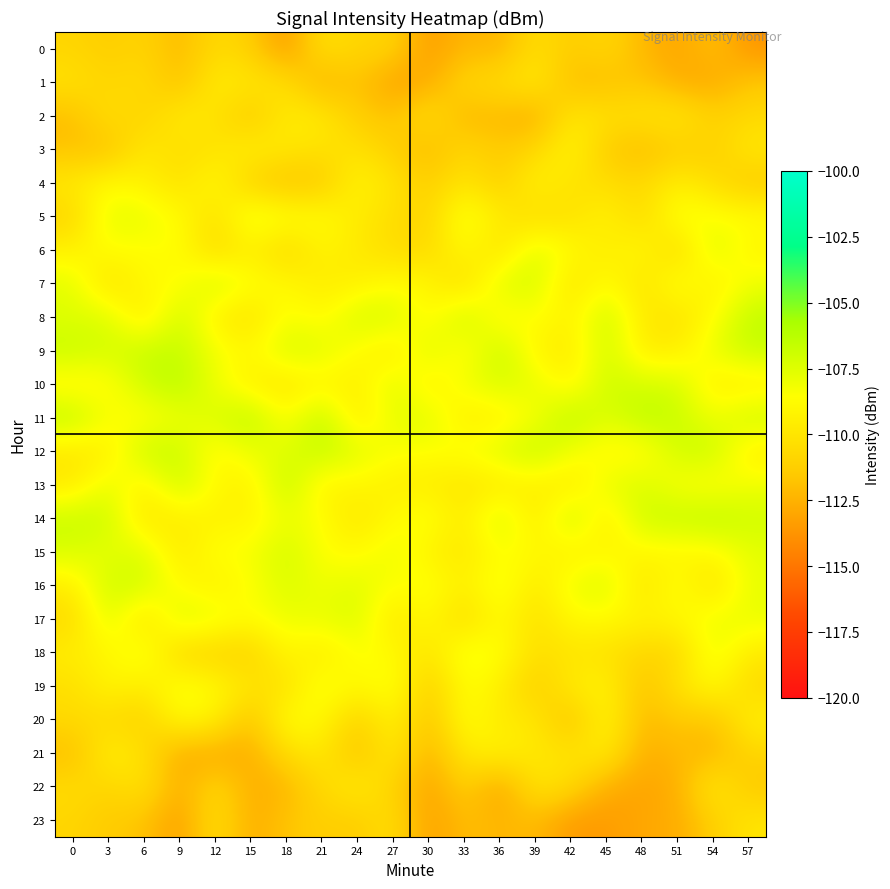

Reading left to right, transcribe all the data shown in this chart.

0: 0=-110.9	3=-111.3	6=-110.9	9=-112.2	12=-110.6	15=-111.2	18=-113.6	21=-110.1	24=-111.0	27=-110.9	30=-113.5	33=-112.2	36=-112.5	39=-110.3	42=-111.4	45=-110.7	48=-112.2	51=-113.1	54=-111.8	57=-113.7
1: 0=-110.1	3=-110.9	6=-110.4	9=-112.0	12=-109.6	15=-109.9	18=-110.3	21=-112.7	24=-111.6	27=-113.3	30=-112.8	33=-110.7	36=-110.5	39=-109.6	42=-112.2	45=-112.0	48=-111.6	51=-112.7	54=-112.9	57=-111.6
2: 0=-112.0	3=-110.2	6=-111.2	9=-109.6	12=-110.1	15=-111.7	18=-109.6	21=-109.7	24=-111.4	27=-111.8	30=-110.2	33=-112.4	36=-112.1	39=-112.9	42=-109.8	45=-110.3	48=-110.1	51=-109.8	54=-111.1	57=-110.6
3: 0=-111.8	3=-111.9	6=-109.7	9=-110.5	12=-110.1	15=-109.3	18=-109.9	21=-110.2	24=-110.2	27=-111.2	30=-112.3	33=-110.7	36=-111.5	39=-110.8	42=-109.0	45=-111.5	48=-112.2	51=-111.3	54=-111.2	57=-109.8
4: 0=-109.7	3=-108.8	6=-109.3	9=-110.3	12=-108.7	15=-111.3	18=-111.8	21=-111.6	24=-109.0	27=-110.1	30=-111.3	33=-109.9	36=-111.3	39=-109.1	42=-110.1	45=-110.4	48=-110.7	51=-109.4	54=-110.5	57=-111.6
5: 0=-111.0	3=-107.6	6=-107.8	9=-108.7	12=-110.4	15=-107.6	18=-108.4	21=-108.6	24=-109.7	27=-110.4	30=-111.1	33=-107.9	36=-109.7	39=-110.7	42=-110.3	45=-109.2	48=-110.8	51=-108.0	54=-108.4	57=-108.6
6: 0=-109.3	3=-108.6	6=-108.7	9=-108.5	12=-110.7	15=-109.4	18=-110.9	21=-109.1	24=-109.8	27=-110.5	30=-110.7	33=-108.7	36=-110.4	39=-107.4	42=-108.8	45=-109.7	48=-108.7	51=-111.0	54=-107.2	57=-109.1
7: 0=-107.6	3=-110.4	6=-108.8	9=-108.8	12=-107.0	15=-108.4	18=-108.8	21=-109.7	24=-109.4	27=-108.6	30=-109.0	33=-110.6	36=-107.4	39=-107.1	42=-110.2	45=-108.5	48=-110.3	51=-108.0	54=-109.6	57=-108.1
8: 0=-107.5	3=-107.4	6=-110.0	9=-106.8	12=-109.5	15=-110.3	18=-108.2	21=-109.0	24=-107.1	27=-107.2	30=-109.2	33=-106.6	36=-109.3	39=-108.4	42=-109.4	45=-106.7	48=-109.8	51=-110.3	54=-108.7	57=-106.5
9: 0=-106.7	3=-107.2	6=-106.7	9=-106.7	12=-108.2	15=-109.0	18=-107.1	21=-107.6	24=-108.7	27=-109.9	30=-107.2	33=-109.2	36=-106.5	39=-109.3	42=-109.7	45=-106.9	48=-109.6	51=-109.5	54=-107.8	57=-106.7
10: 0=-109.3	3=-108.8	6=-107.0	9=-106.2	12=-108.1	15=-109.5	18=-110.0	21=-109.2	24=-109.6	27=-107.4	30=-109.6	33=-108.1	36=-107.3	39=-107.8	42=-109.3	45=-106.9	48=-107.2	51=-107.1	54=-109.6	57=-109.6
11: 0=-106.3	3=-108.4	6=-108.8	9=-108.1	12=-107.4	15=-106.2	18=-108.9	21=-106.3	24=-109.9	27=-107.8	30=-107.5	33=-109.6	36=-109.4	39=-108.3	42=-106.1	45=-107.6	48=-106.3	51=-106.8	54=-108.1	57=-106.9
12: 0=-109.9	3=-109.6	6=-106.7	9=-106.8	12=-109.1	15=-107.9	18=-107.6	21=-106.5	24=-107.6	27=-108.4	30=-108.5	33=-108.3	36=-107.4	39=-106.5	42=-108.2	45=-109.0	48=-109.1	51=-107.0	54=-106.7	57=-109.6
13: 0=-109.8	3=-107.7	6=-109.5	9=-106.8	12=-108.8	15=-109.5	18=-106.4	21=-109.4	24=-108.9	27=-109.5	30=-109.6	33=-110.0	36=-109.9	39=-109.4	42=-109.9	45=-107.7	48=-107.4	51=-108.5	54=-108.8	57=-108.1
14: 0=-106.7	3=-106.8	6=-110.1	9=-109.5	12=-109.3	15=-109.2	18=-107.9	21=-108.6	24=-110.0	27=-108.7	30=-108.1	33=-109.8	36=-106.9	39=-110.0	42=-106.5	45=-109.8	48=-106.9	51=-106.6	54=-106.3	57=-107.0
15: 0=-107.3	3=-107.9	6=-107.3	9=-109.9	12=-108.3	15=-108.4	18=-107.0	21=-108.6	24=-108.9	27=-107.9	30=-109.4	33=-109.9	36=-108.5	39=-108.8	42=-109.5	45=-109.0	48=-109.0	51=-109.1	54=-108.9	57=-107.7
16: 0=-109.5	3=-106.9	6=-107.1	9=-108.8	12=-109.4	15=-108.6	18=-107.3	21=-108.1	24=-107.5	27=-108.6	30=-108.2	33=-109.6	36=-107.8	39=-109.9	42=-108.0	45=-107.3	48=-110.2	51=-108.3	54=-110.4	57=-107.8
17: 0=-110.7	3=-107.3	6=-110.5	9=-107.2	12=-107.9	15=-108.7	18=-107.9	21=-107.9	24=-107.3	27=-110.1	30=-108.7	33=-110.7	36=-108.6	39=-110.4	42=-108.8	45=-108.8	48=-109.2	51=-109.0	54=-108.0	57=-107.9
18: 0=-109.5	3=-109.1	6=-107.8	9=-111.0	12=-111.0	15=-111.1	18=-108.8	21=-109.8	24=-108.4	27=-108.8	30=-110.1	33=-107.9	36=-108.4	39=-110.4	42=-110.0	45=-110.2	48=-110.8	51=-110.9	54=-107.7	57=-109.7
19: 0=-110.4	3=-109.0	6=-109.7	9=-108.2	12=-108.8	15=-110.0	18=-110.4	21=-108.0	24=-109.1	27=-108.1	30=-111.4	33=-108.5	36=-109.4	39=-111.4	42=-109.6	45=-109.2	48=-111.9	51=-110.1	54=-108.6	57=-110.7
20: 0=-110.6	3=-110.6	6=-111.2	9=-108.7	12=-109.3	15=-112.0	18=-108.4	21=-108.9	24=-111.3	27=-109.1	30=-112.0	33=-108.4	36=-109.7	39=-109.8	42=-112.0	45=-108.8	48=-112.3	51=-111.4	54=-111.8	57=-109.3
21: 0=-112.1	3=-109.3	6=-110.3	9=-112.8	12=-112.9	15=-112.7	18=-110.5	21=-109.7	24=-112.0	27=-109.5	30=-112.7	33=-109.7	36=-109.2	39=-109.8	42=-110.1	45=-109.6	48=-112.8	51=-112.1	54=-112.4	57=-110.9
22: 0=-110.5	3=-110.9	6=-110.1	9=-112.8	12=-110.5	15=-112.7	18=-112.4	21=-110.6	24=-109.5	27=-111.0	30=-113.2	33=-111.0	36=-113.3	39=-109.9	42=-110.6	45=-112.8	48=-113.1	51=-112.7	54=-109.5	57=-111.6
23: 0=-110.9	3=-111.5	6=-111.7	9=-113.4	12=-110.2	15=-112.8	18=-111.7	21=-111.2	24=-111.4	27=-110.2	30=-113.4	33=-112.0	36=-112.4	39=-112.1	42=-113.5	45=-113.5	48=-112.9	51=-112.8	54=-111.2	57=-109.9